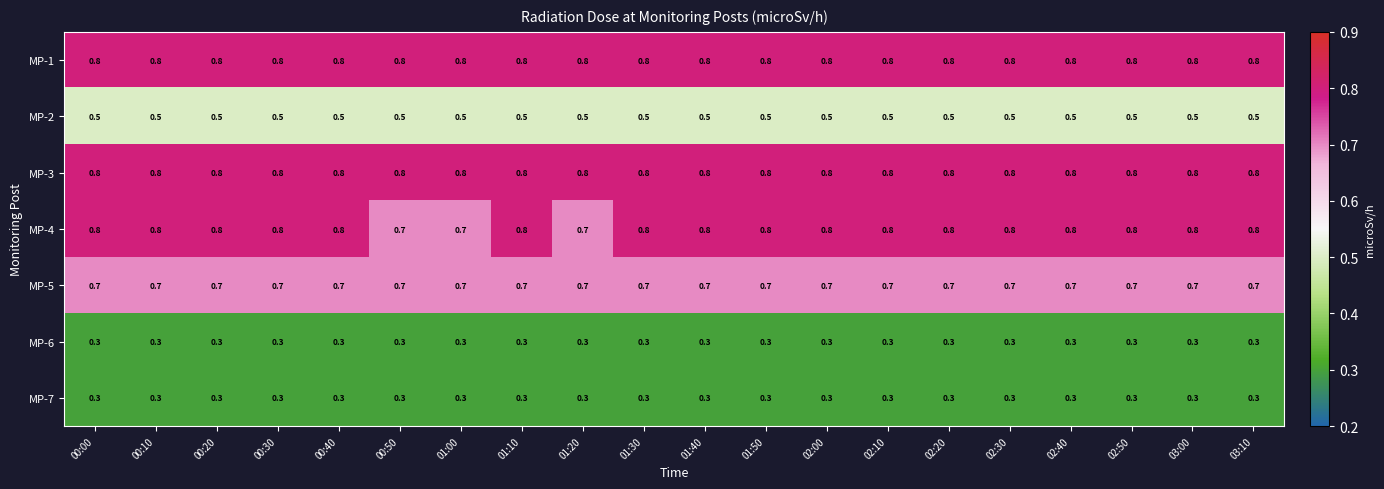

What is the sum of all MP-3 values?

16.0